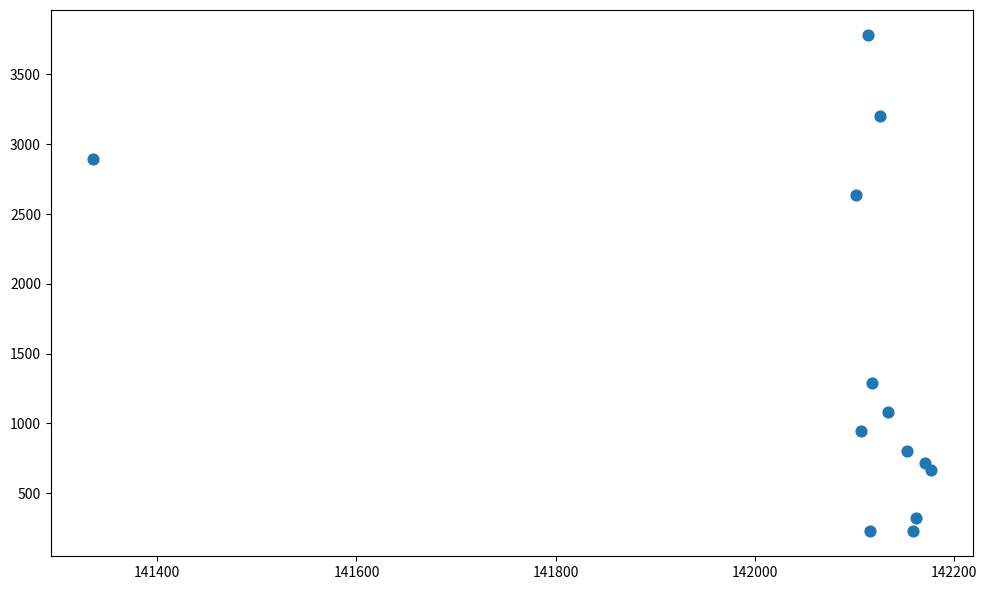

What Y value in the scatter plot is closest to 2005?

2637